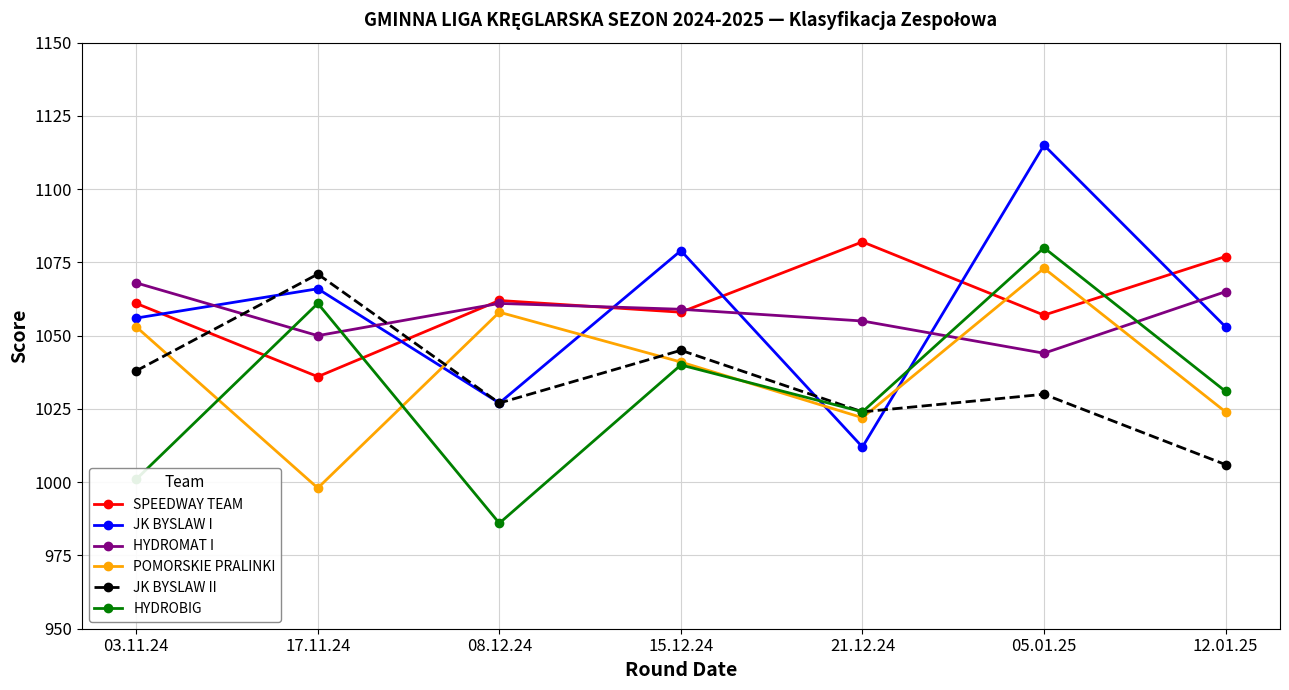

What is the sum of the POMORSKIE PRALINKI values at 05.01.25 and 08.12.24?

2131